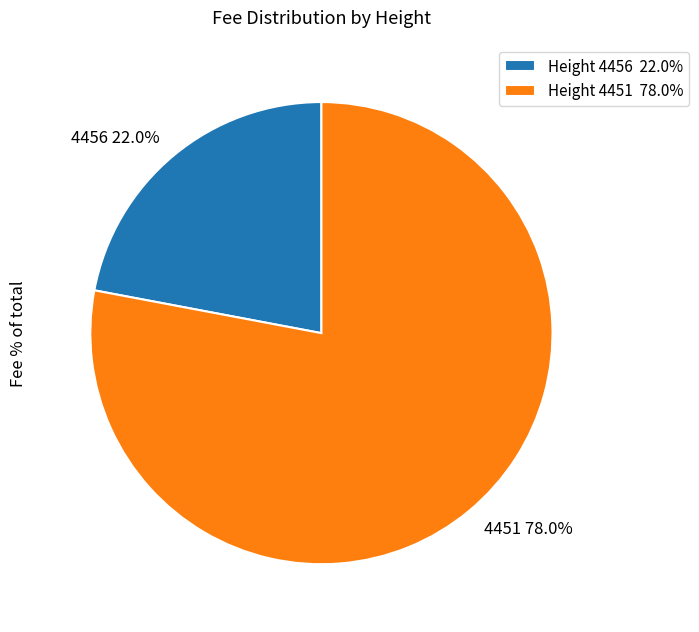

Do 4456 and 4451 together represent more than half of the pie?

Yes